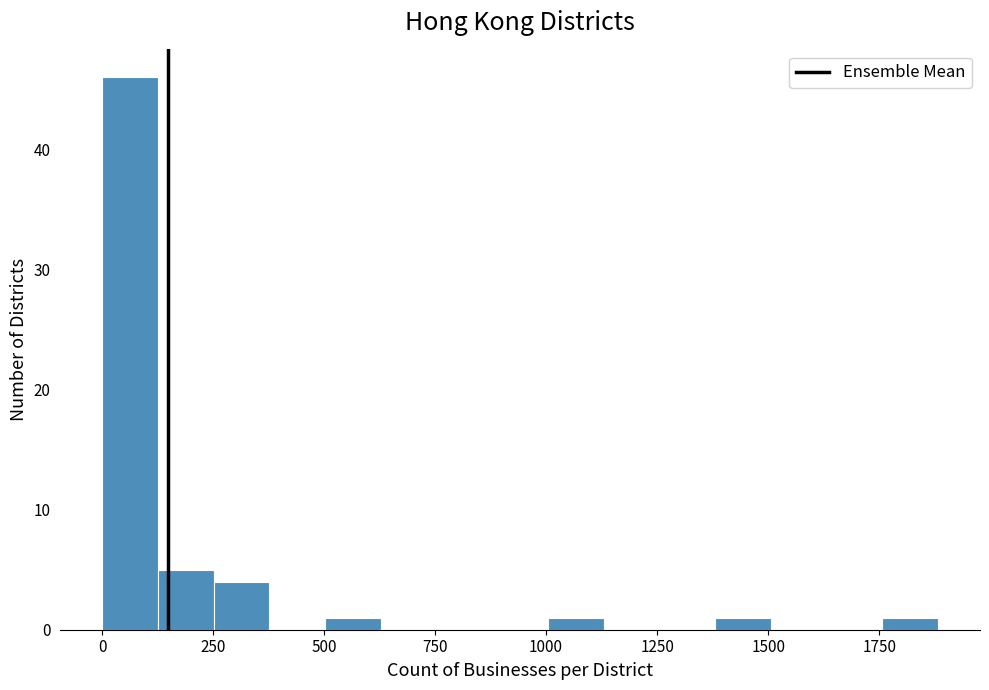

Read against the x-axis, roughly where is the centre of the tallest bar?

50